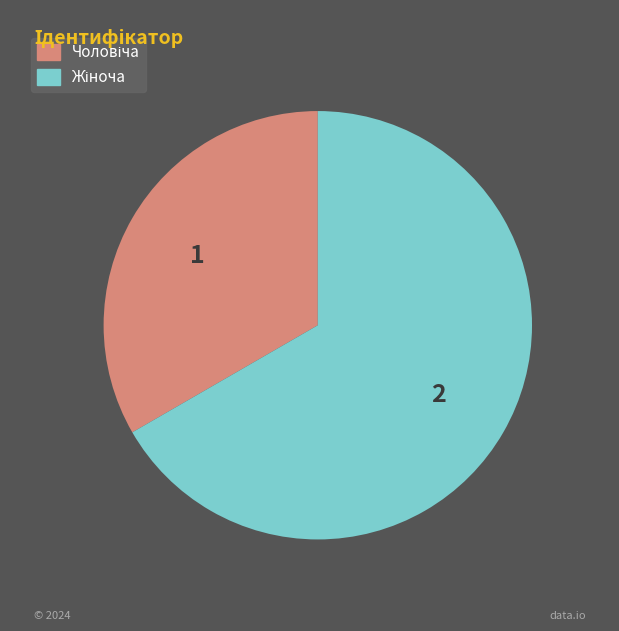

Is there any slice that represents more than half of the pie?

Yes